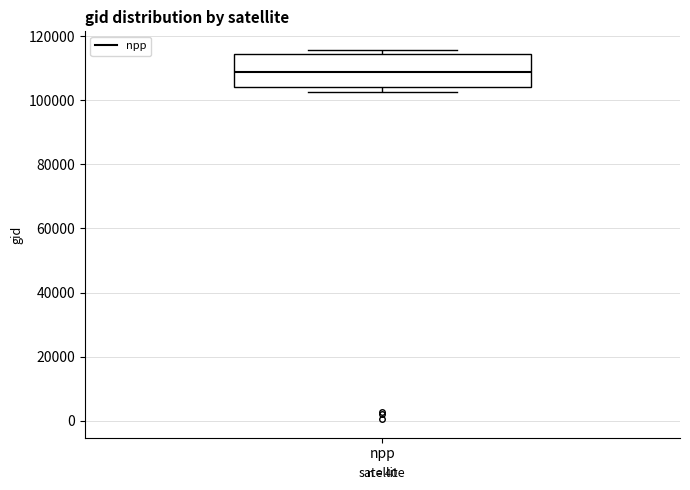

Transcribe this box plot: give where the median line is, the range the box spans, and where the two whiskers end, as read against the y-axis. The values are not printed on the chart, so give them approximately, as read against the axis.

median 108000, box 104000 to 114000, whiskers 102000 to 116000